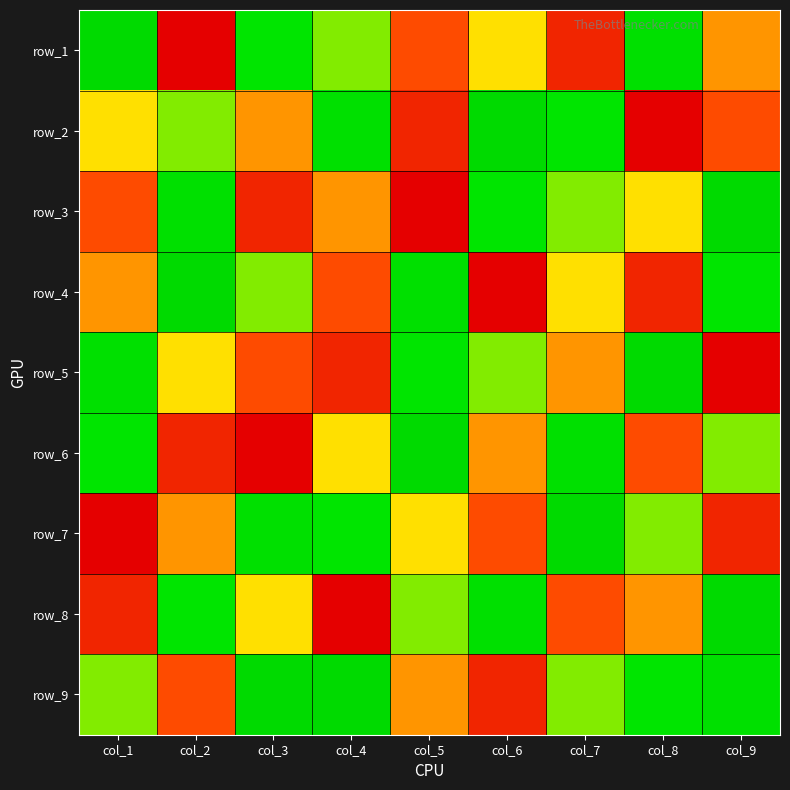

Where does the row_7 series first go above 5?

col_1